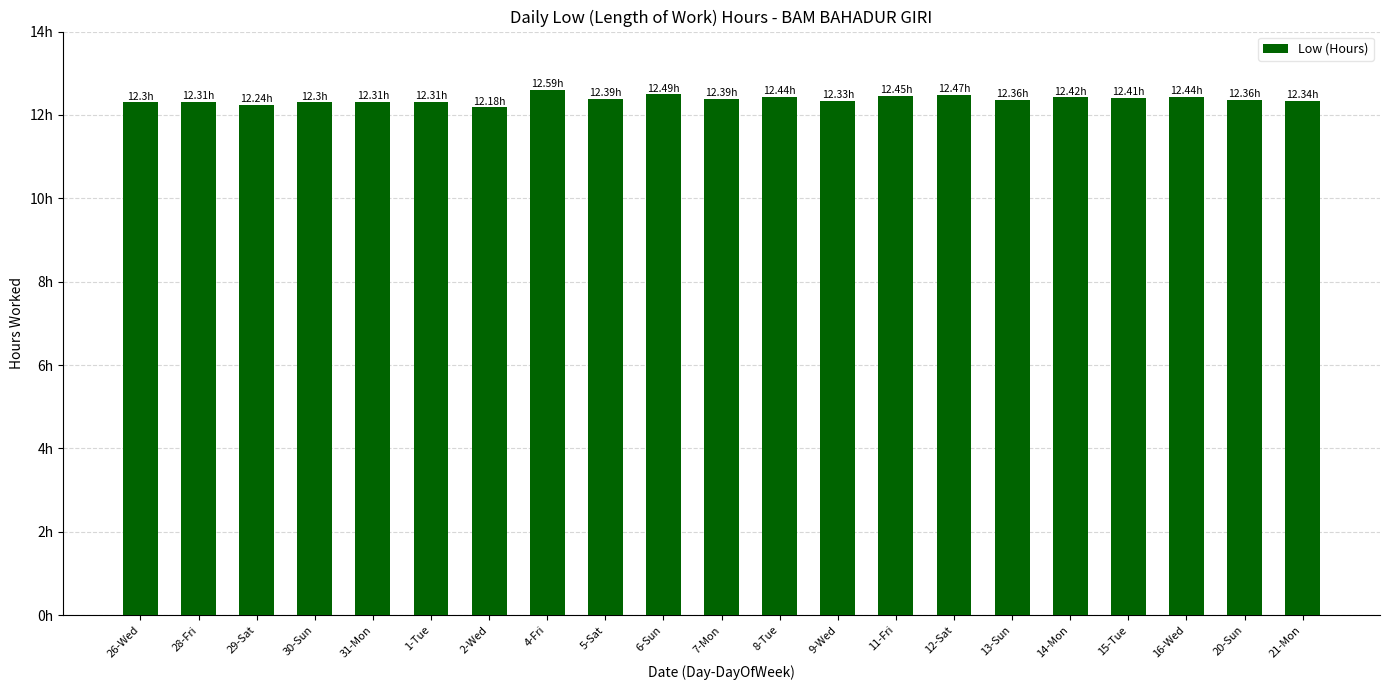

Are the bars horizontal?

No